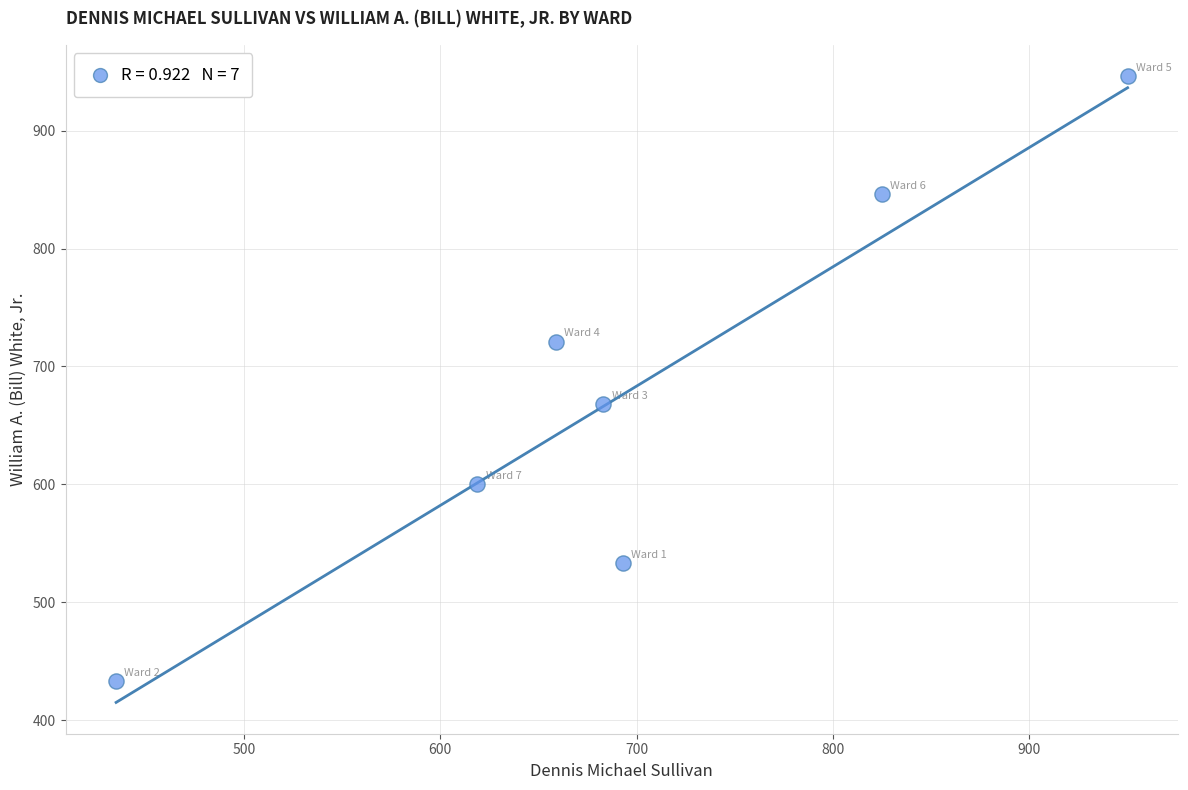

What is the average Y value?

678